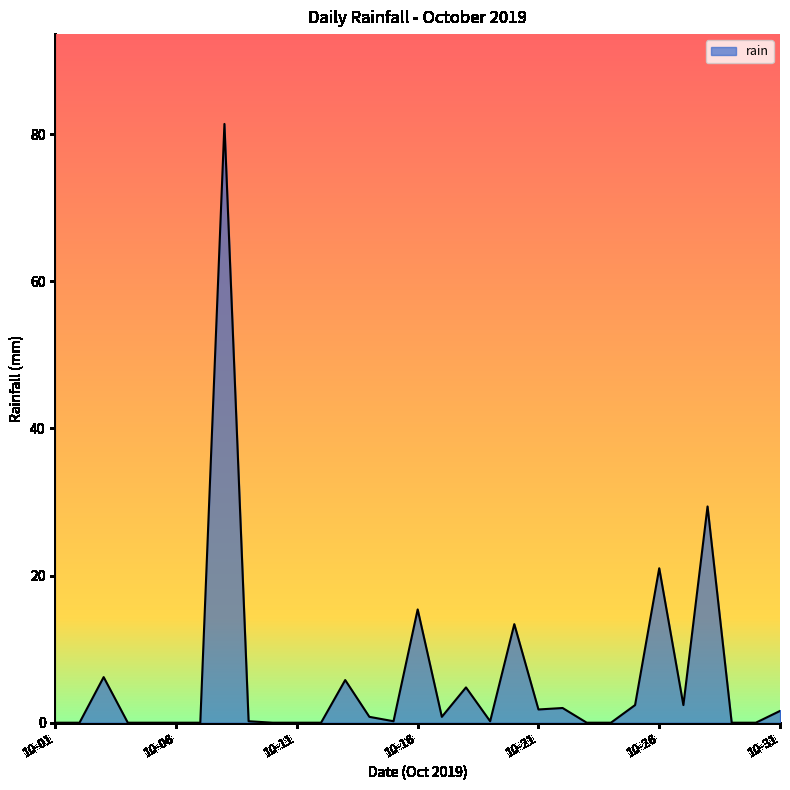

What is the difference between the maximum and minimum values?

81.4